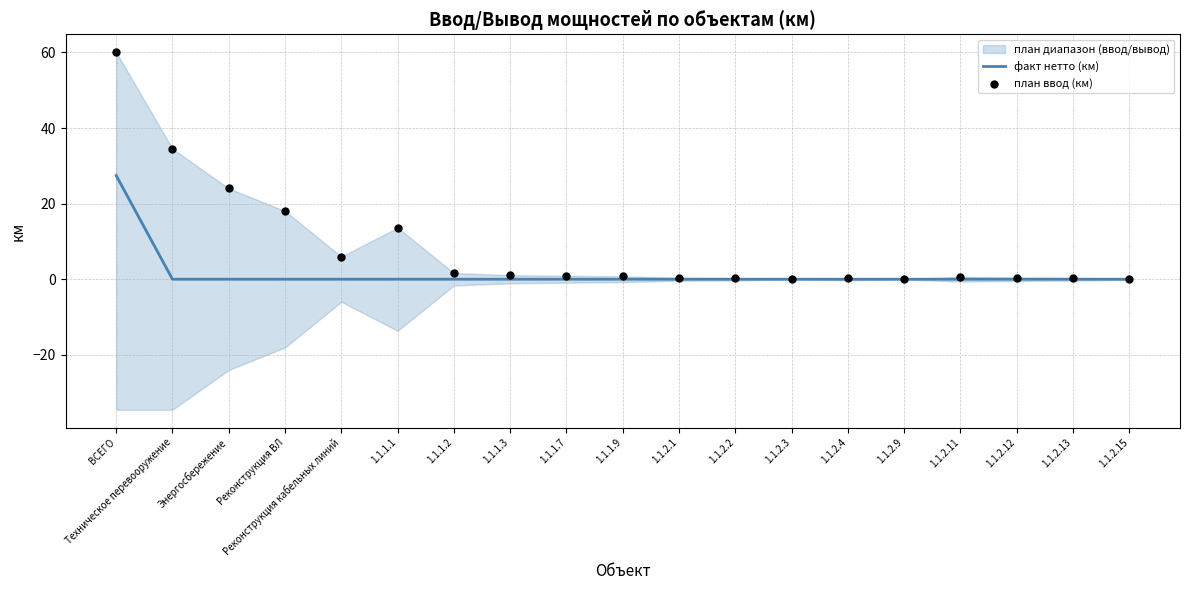

Is it true that факт нетто (км) equals 0.0 at Реконструкция ВЛ?

True